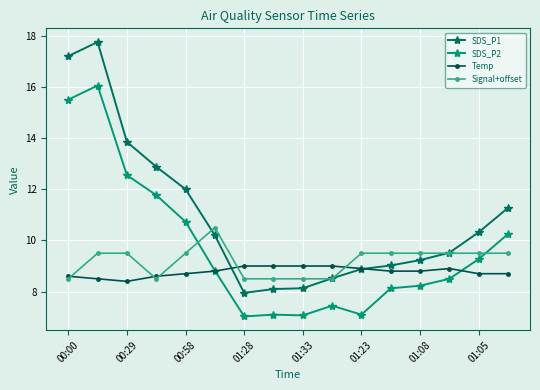

Is this an area chart (filled region under the line)?

No